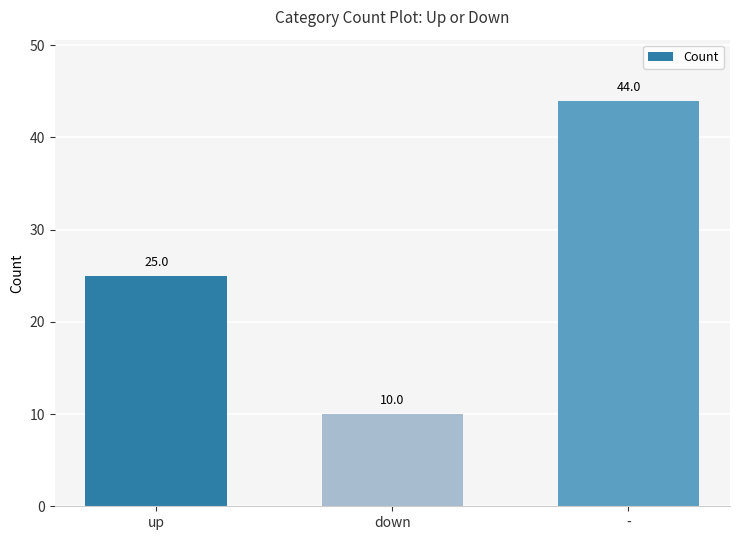

True or false: the data shows 44 at -.

True